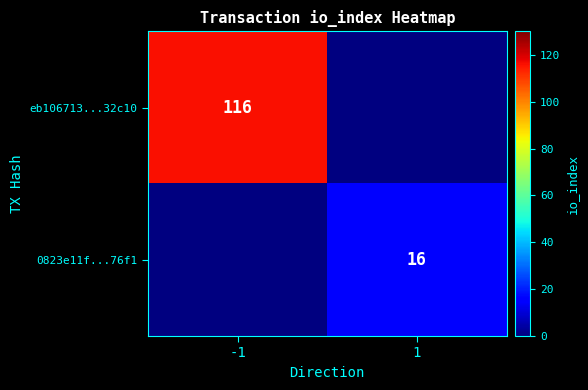

The value of eb106713...32c10 at -1 is 194. True or false?

False